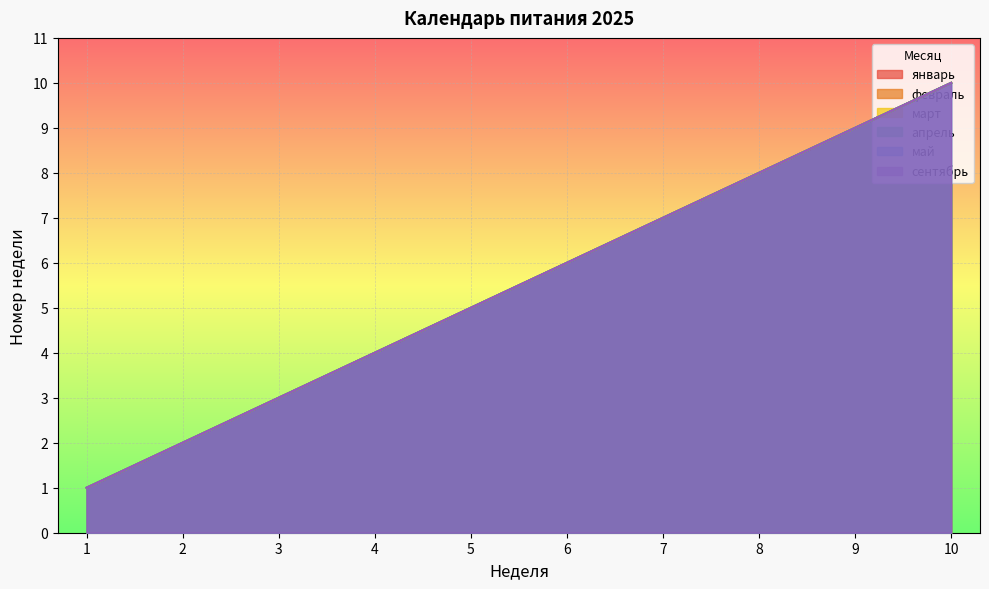

True or false: май has a value of 1 at 1.

False